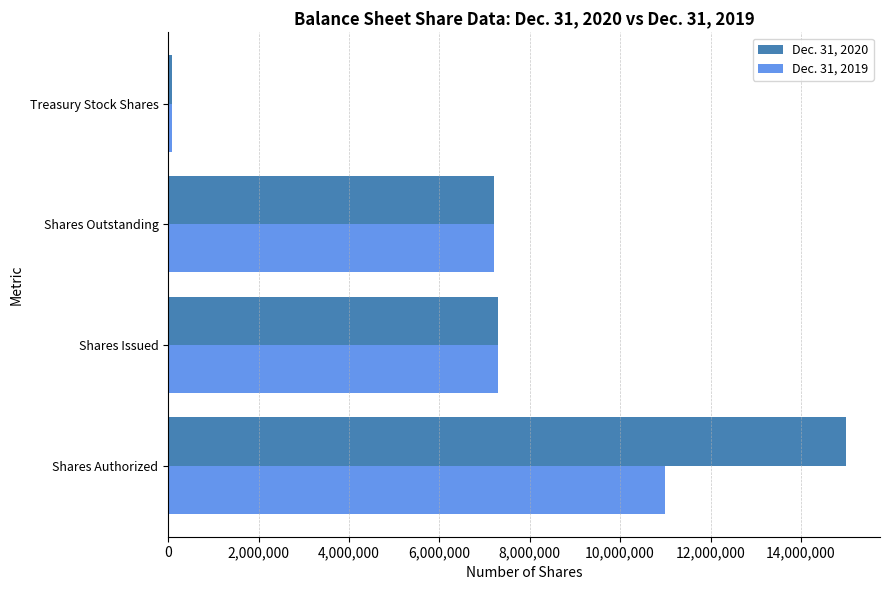

Rank the series by their average value, from lowest to highest.

Dec. 31, 2019, Dec. 31, 2020